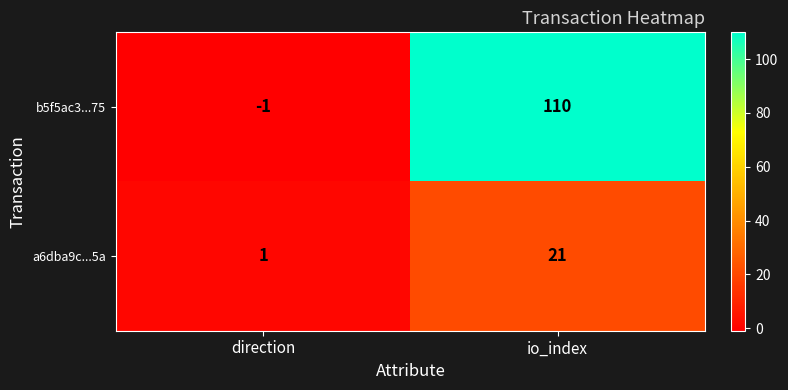

What is the difference between the maximum and minimum values in the b5f5ac3...75 series?

111